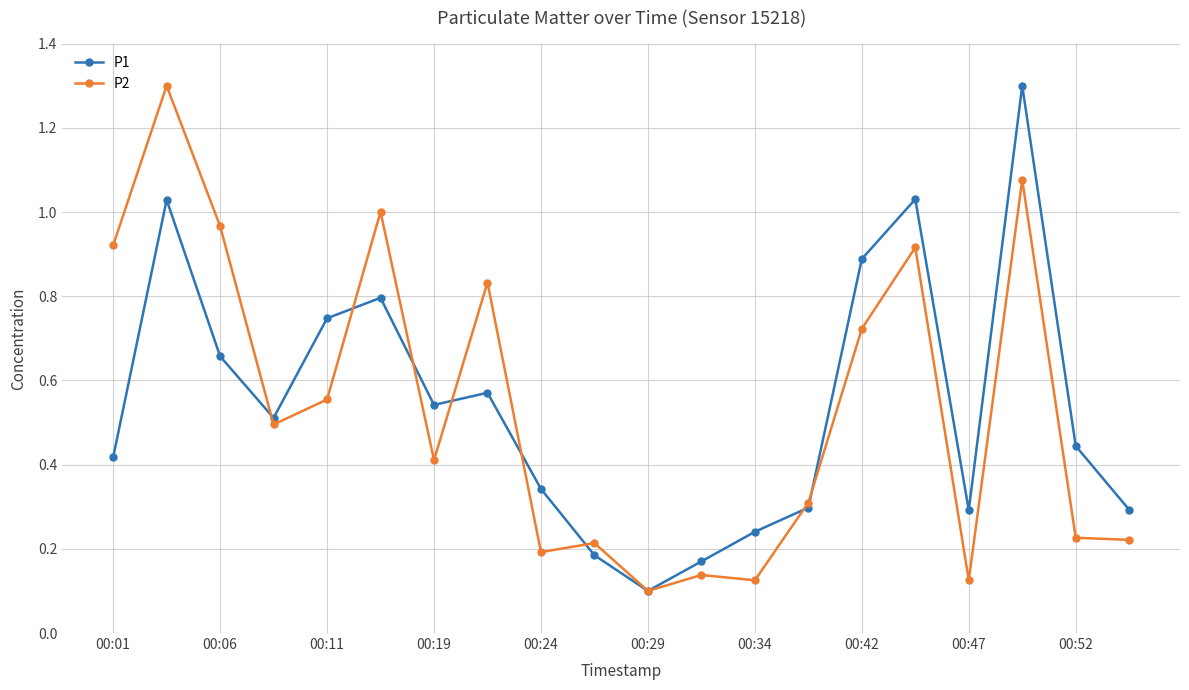

In P2, how many points are higher than both neighbors (excluding endpoints)?

7